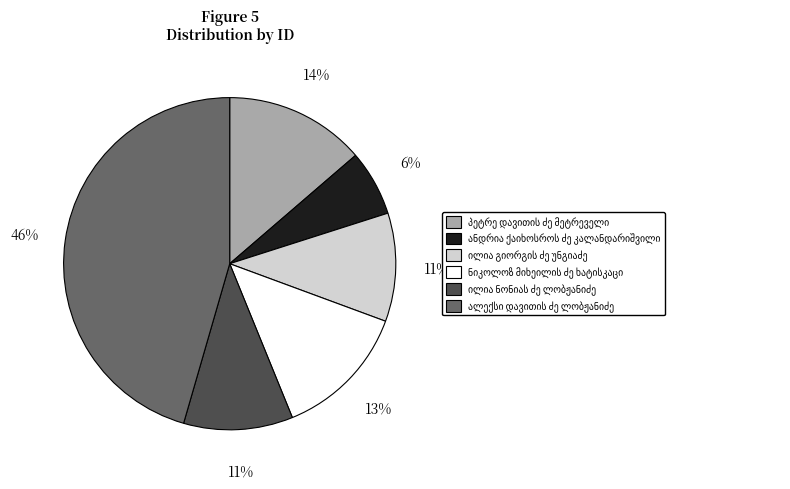

Is there any slice that represents more than half of the pie?

No